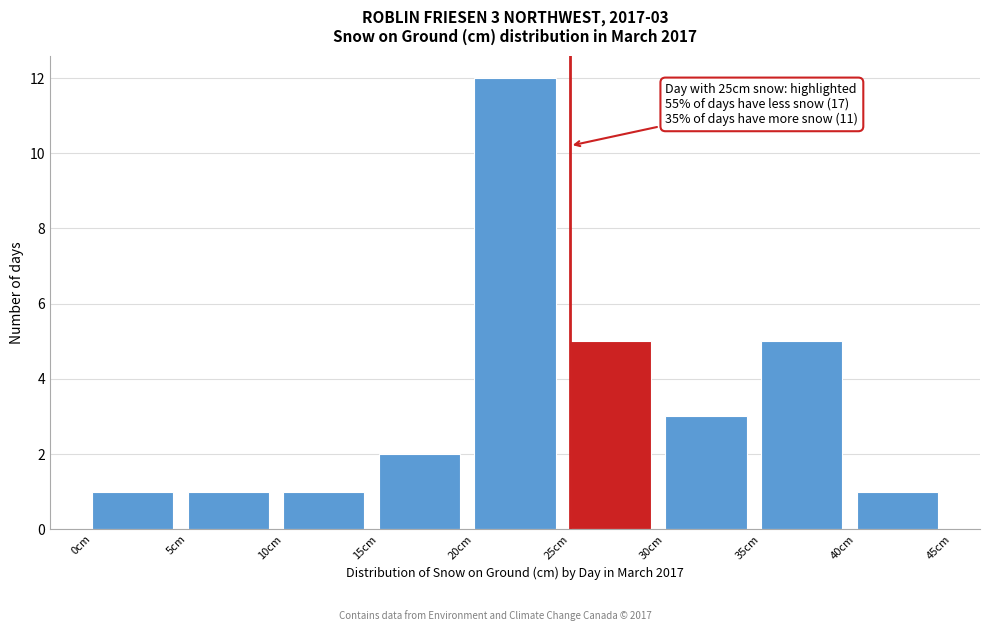

Over which range of the x-axis is the bar tallest?

20 to 25